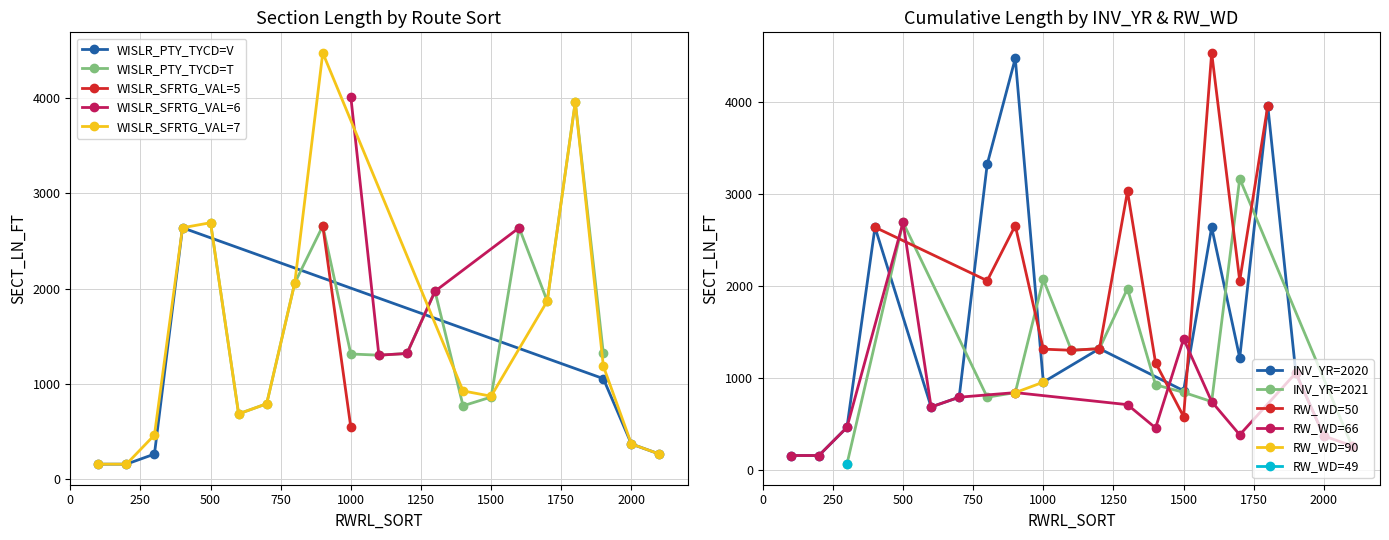

In WISLR_PTY_TYCD=V, how many points are higher than both neighbors (excluding endpoints)?

1